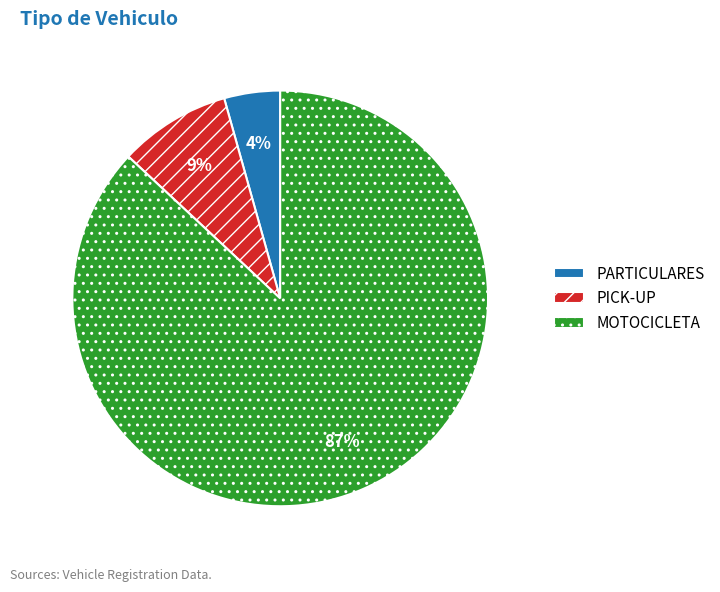

Between MOTOCICLETA and PARTICULARES, which is larger?

MOTOCICLETA